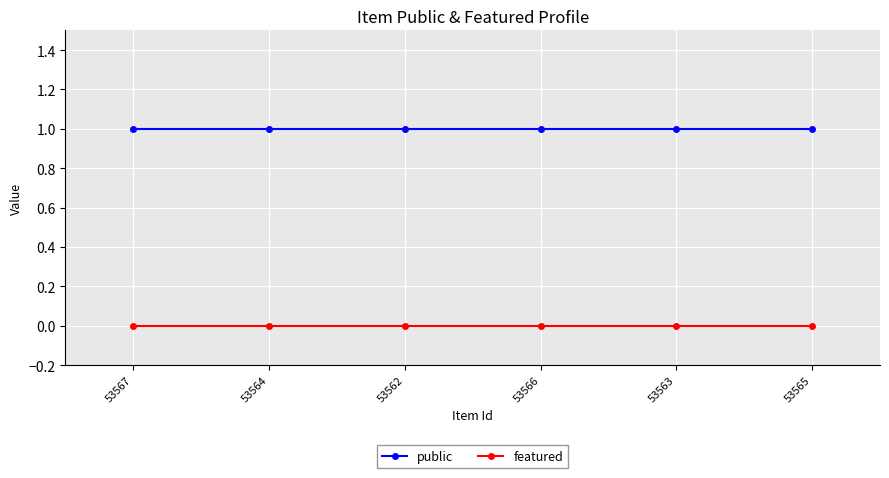

What is the greatest value displayed?

1